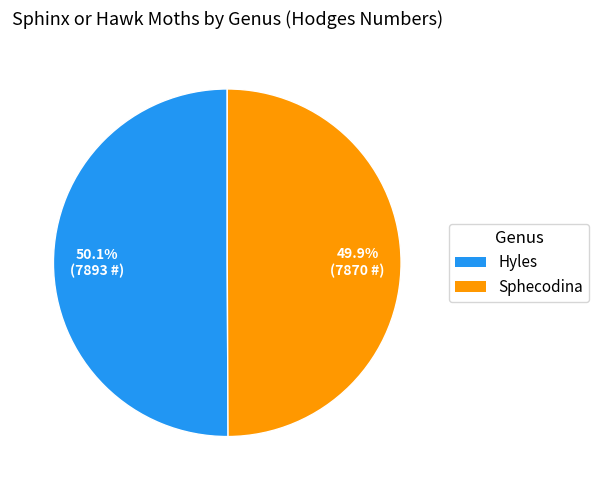

How many slices are in this pie chart?

2